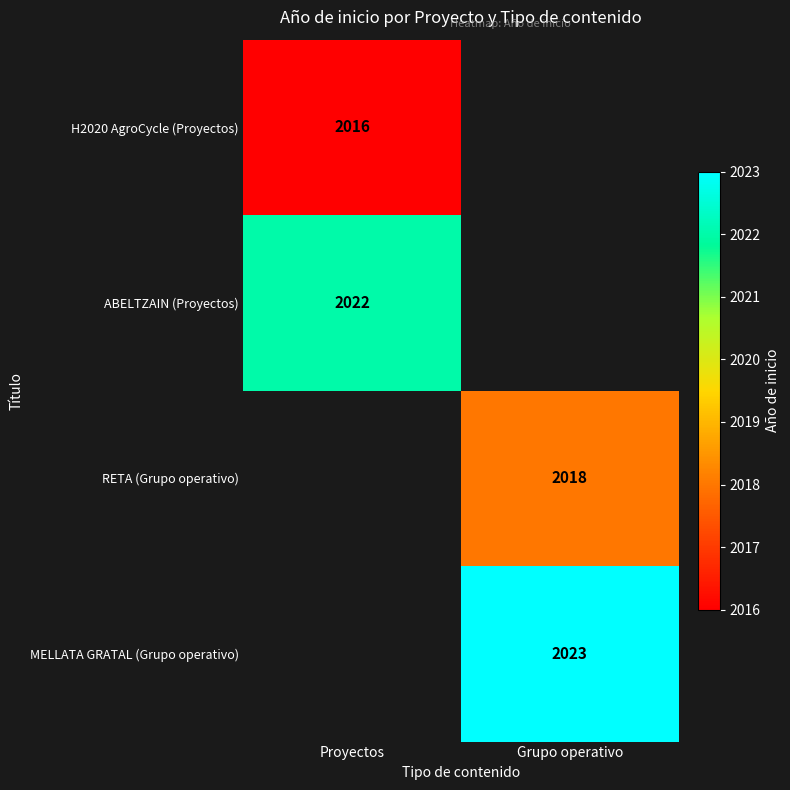

At how many categories does at least one series exceed 2017?

2